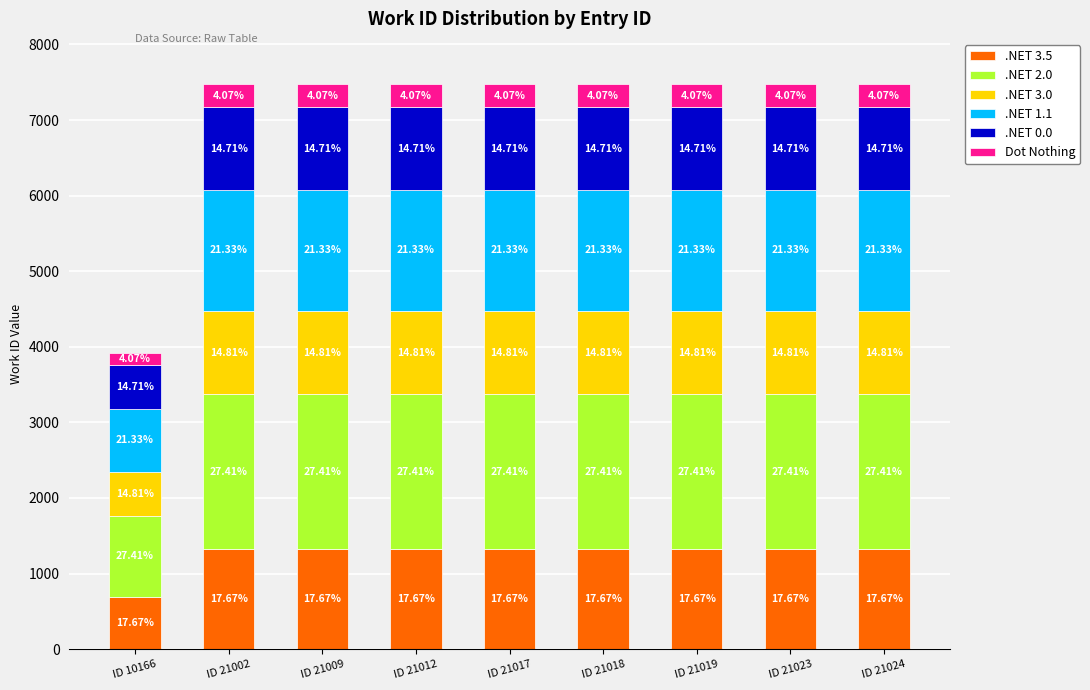

What are all the series names shown in the legend?

.NET 3.5, .NET 2.0, .NET 3.0, .NET 1.1, .NET 0.0, Dot Nothing